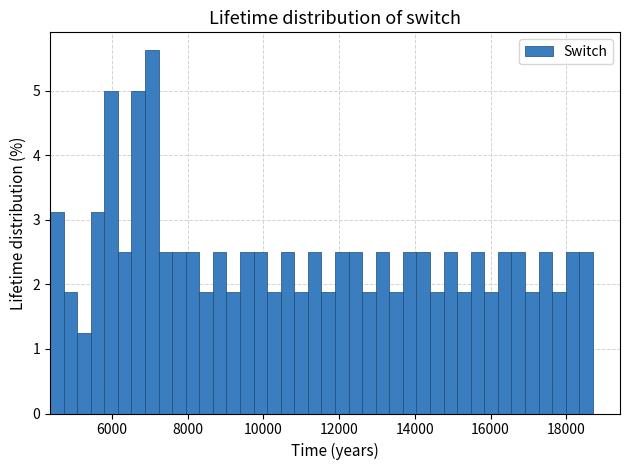

Read against the x-axis, roughly where is the centre of the tallest bar?

7000